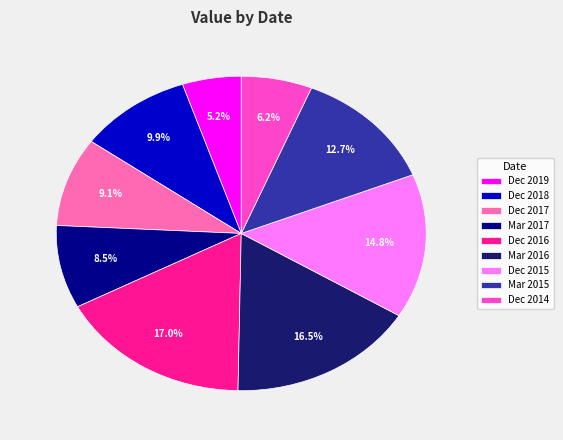

Is it true that Dec 2018 is 10% of the pie?

True